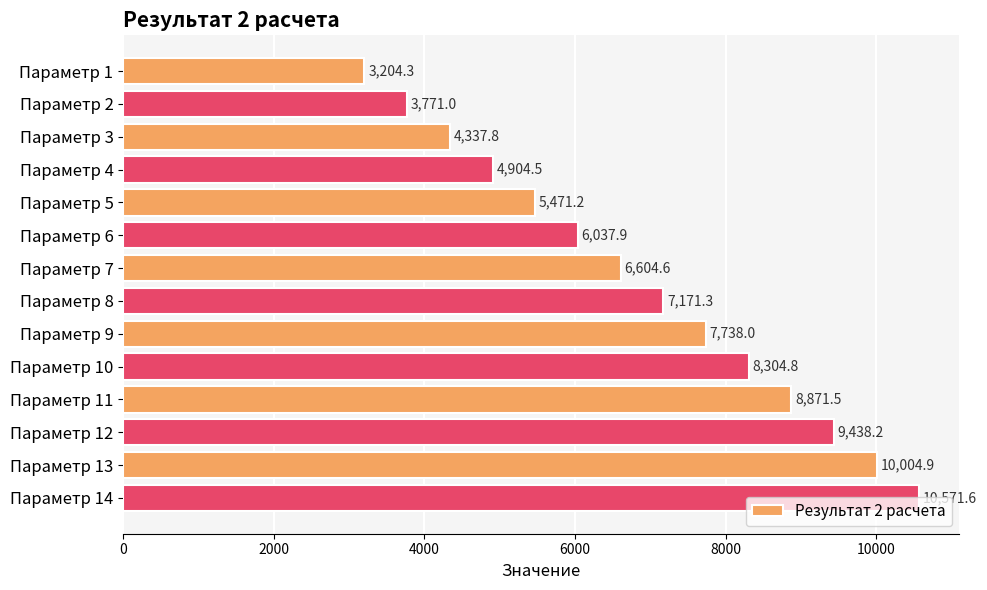

The value at Параметр 11 is 15122.8. True or false?

False